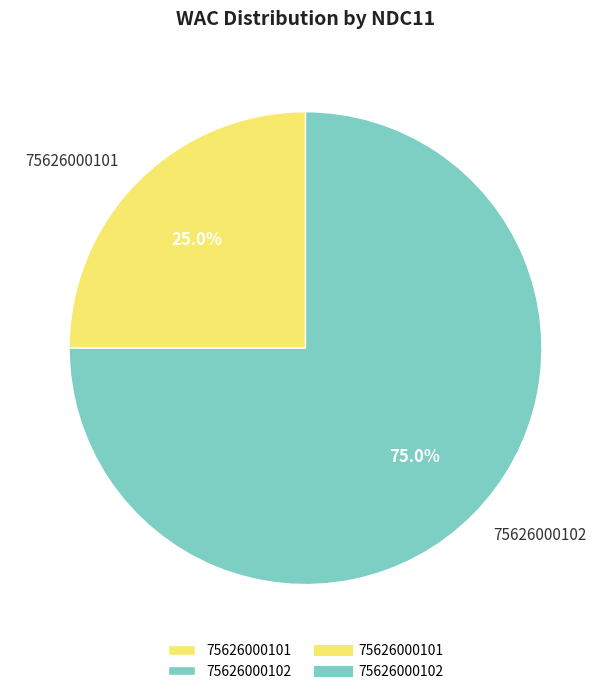

True or false: 75626000102 accounts for 64% of the total.

False